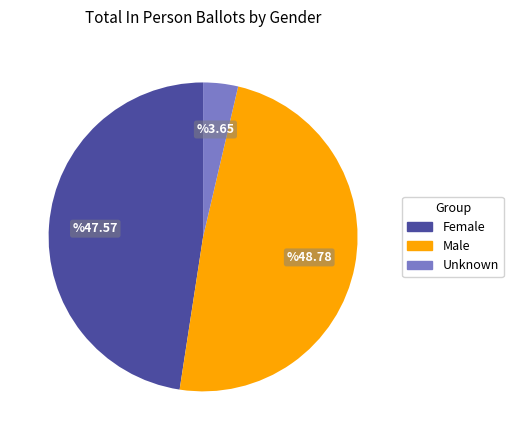

Which has a higher value, Female or Male?

Male